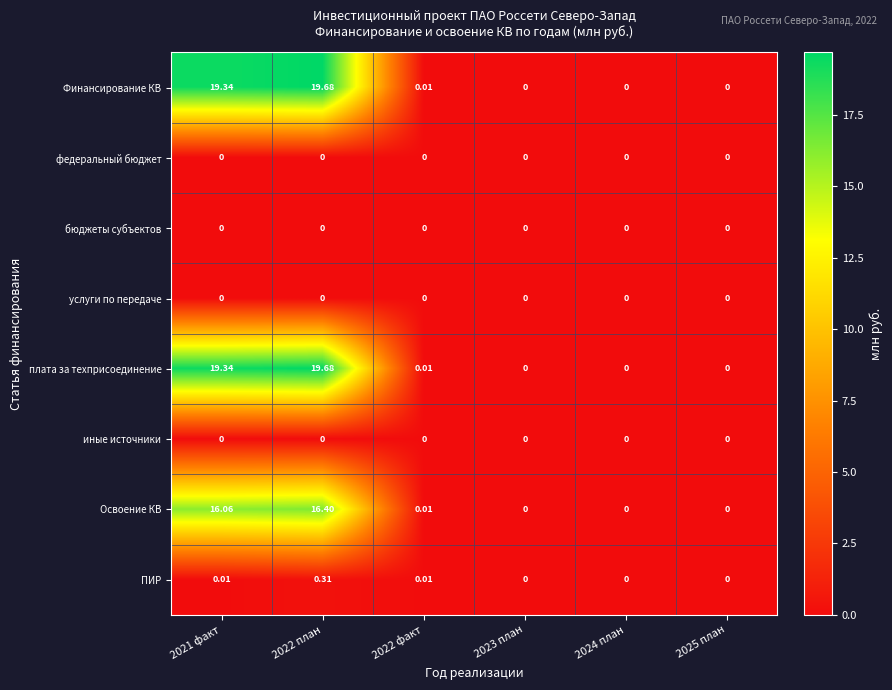

How many series are shown in this chart?

8